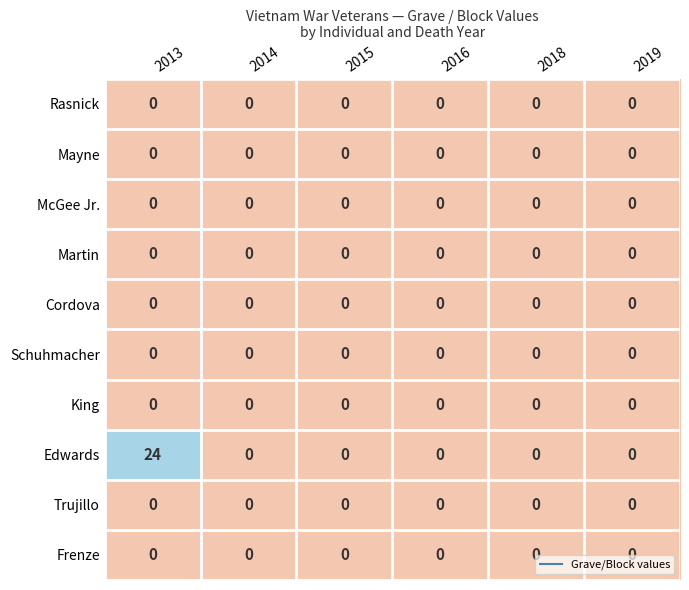

What is the greatest value displayed?

24